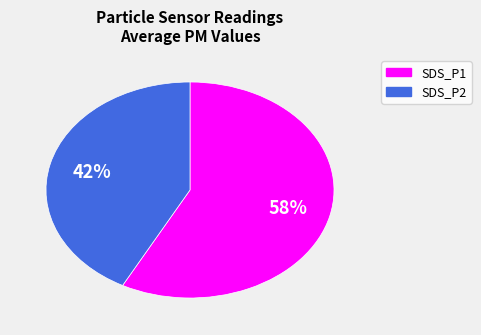

Do SDS_P2 and SDS_P1 together represent more than half of the pie?

Yes